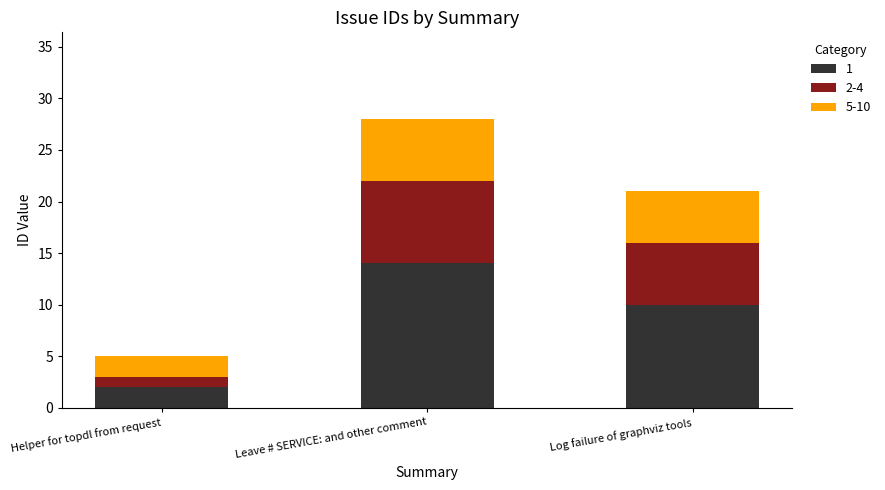

Is it true that 1 equals 10 at Log failure of graphviz tools?

True